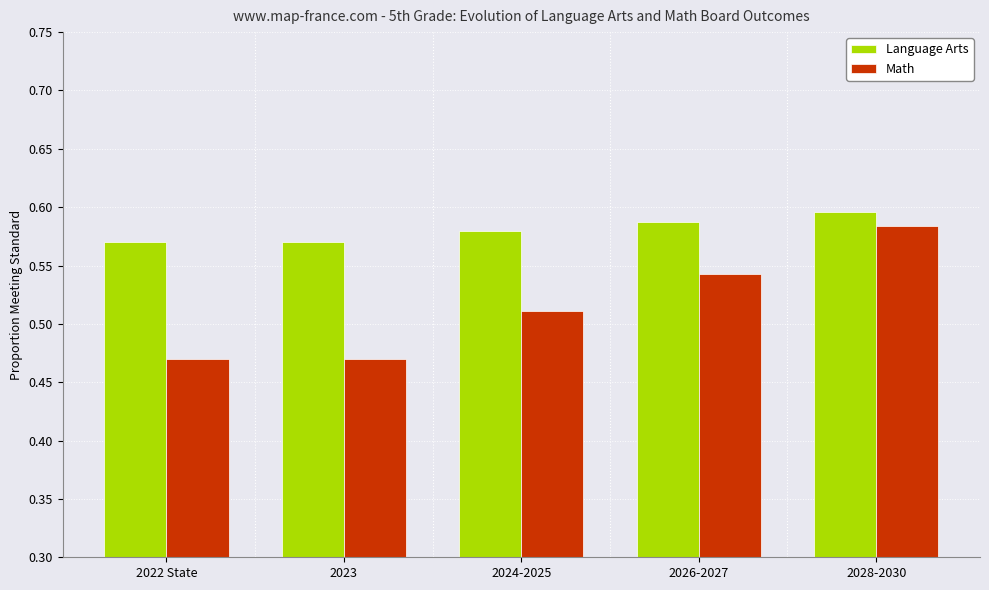

The Language Arts series shows 0.3 at 2023. True or false?

False